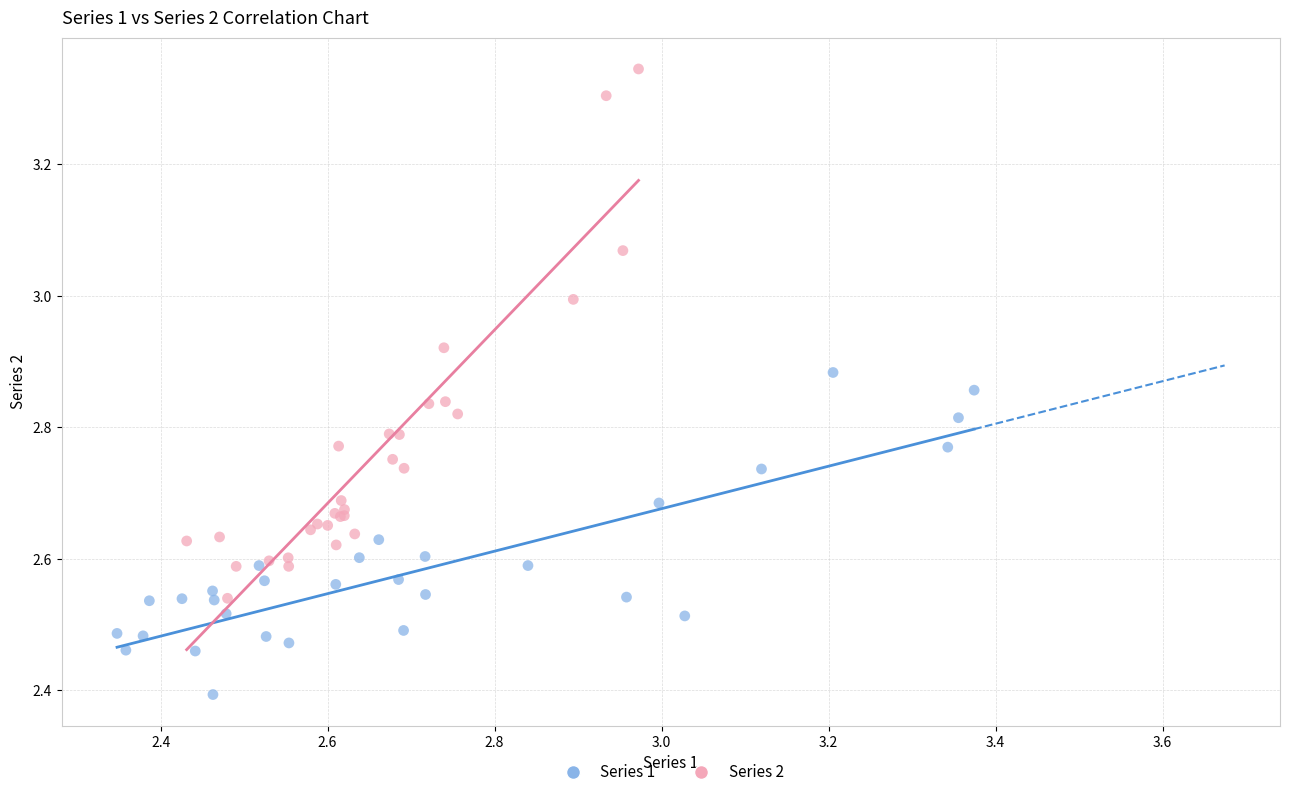

Which series has the widest spread of Y values?

Series 2